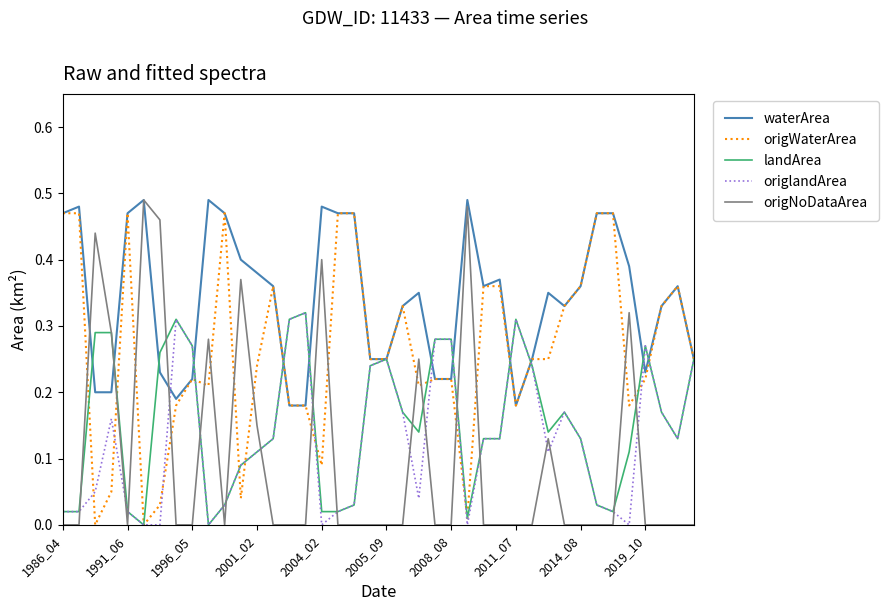

At how many categories does at least one series exceed 0?

40